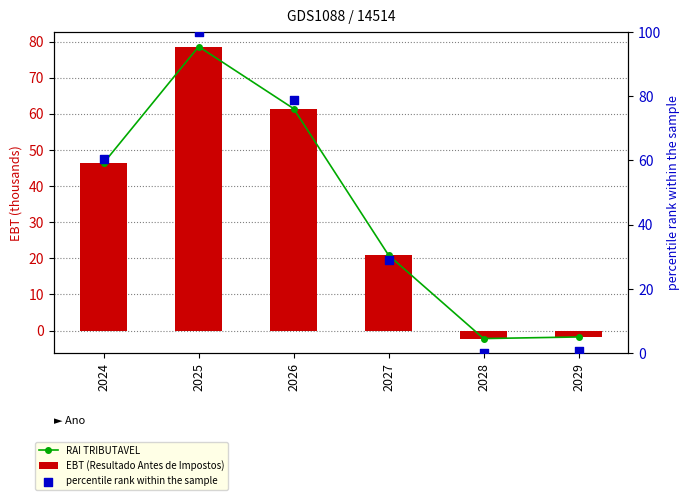

What are all the series names shown in the legend?

RAI TRIBUTAVEL, EBT (Resultado Antes de Impostos), percentile rank within the sample